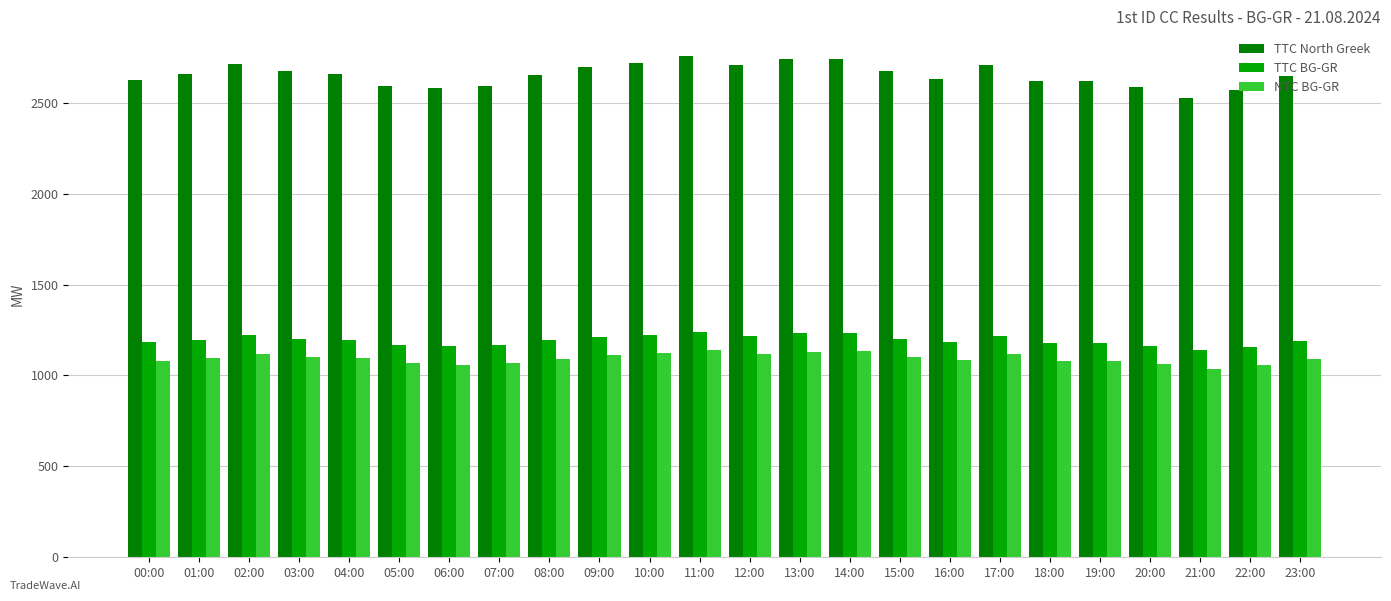

What is the difference between the NTC BG-GR values at 17:00 and 04:00?

22